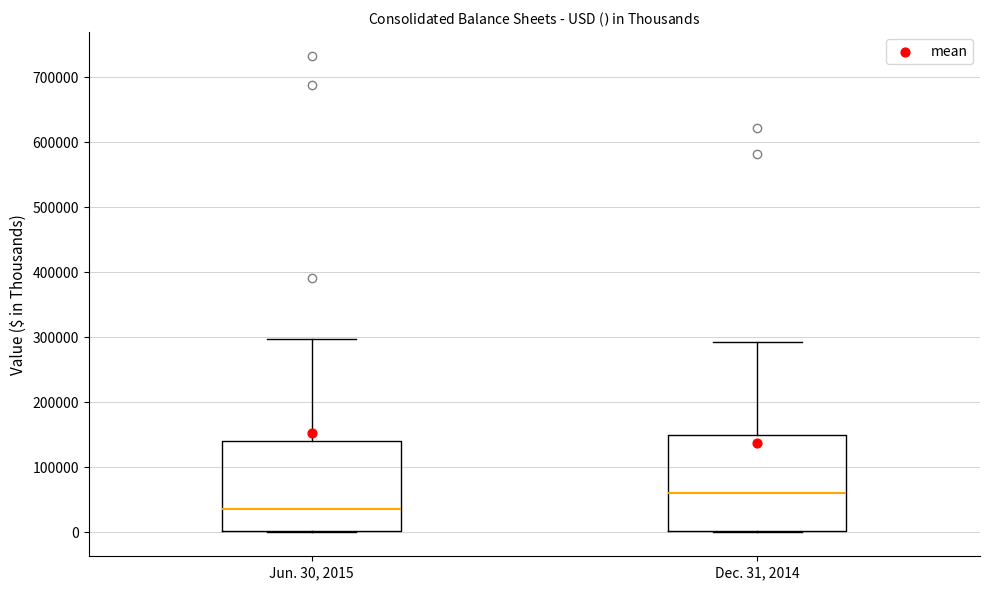

Where does the median line of the box for Jun. 30, 2015 sit on the y-axis? The values are not printed on the chart, so give them approximately, as read against the axis.

40000